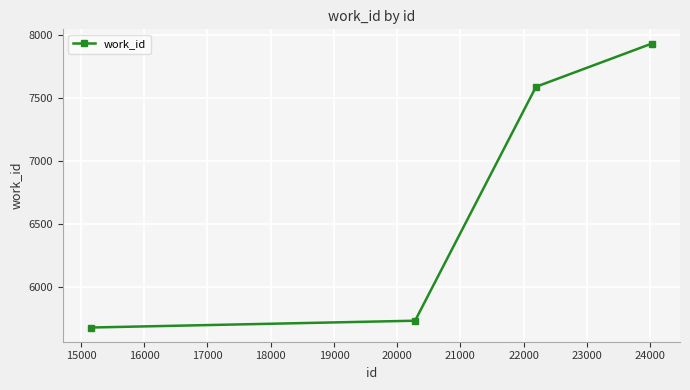

True or false: there are more than 1 points higher than both neighbors.

False